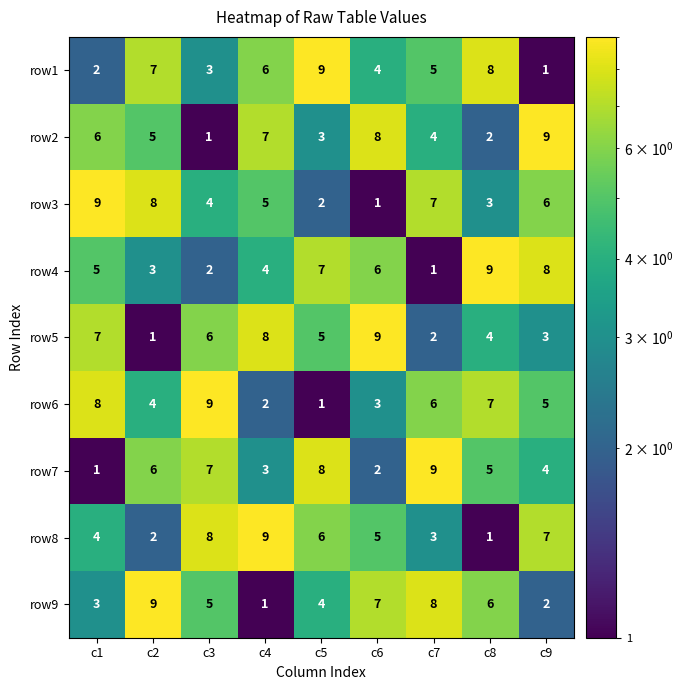

Count the number of categories in the chart.

9